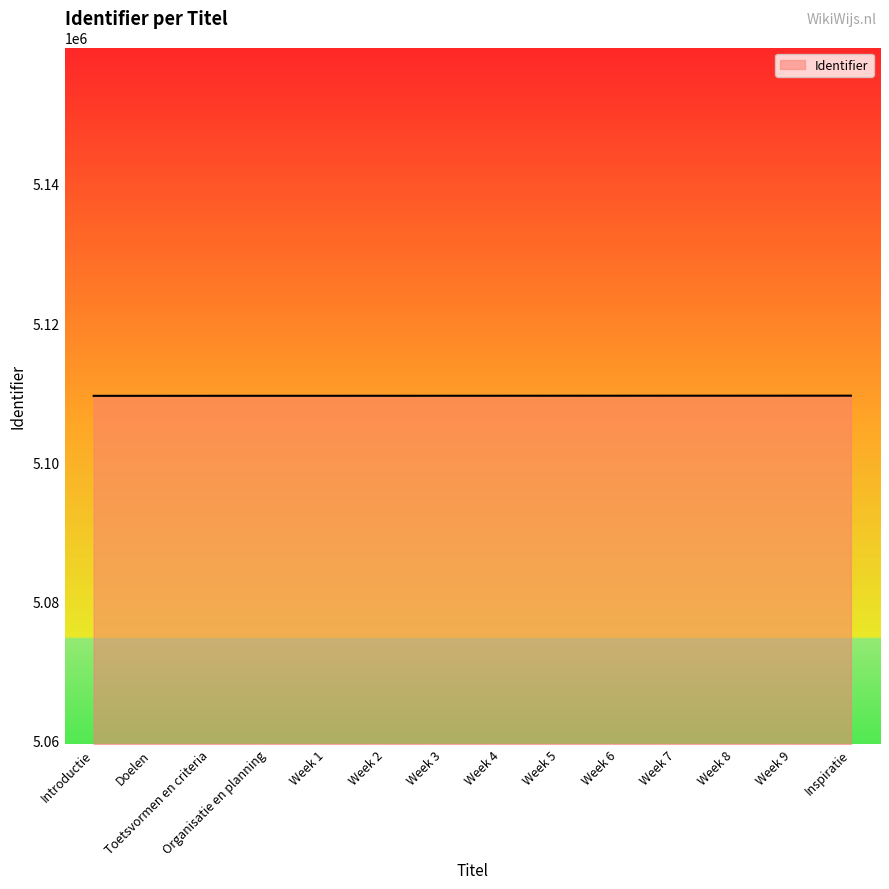

What is the smallest value displayed?

5109562